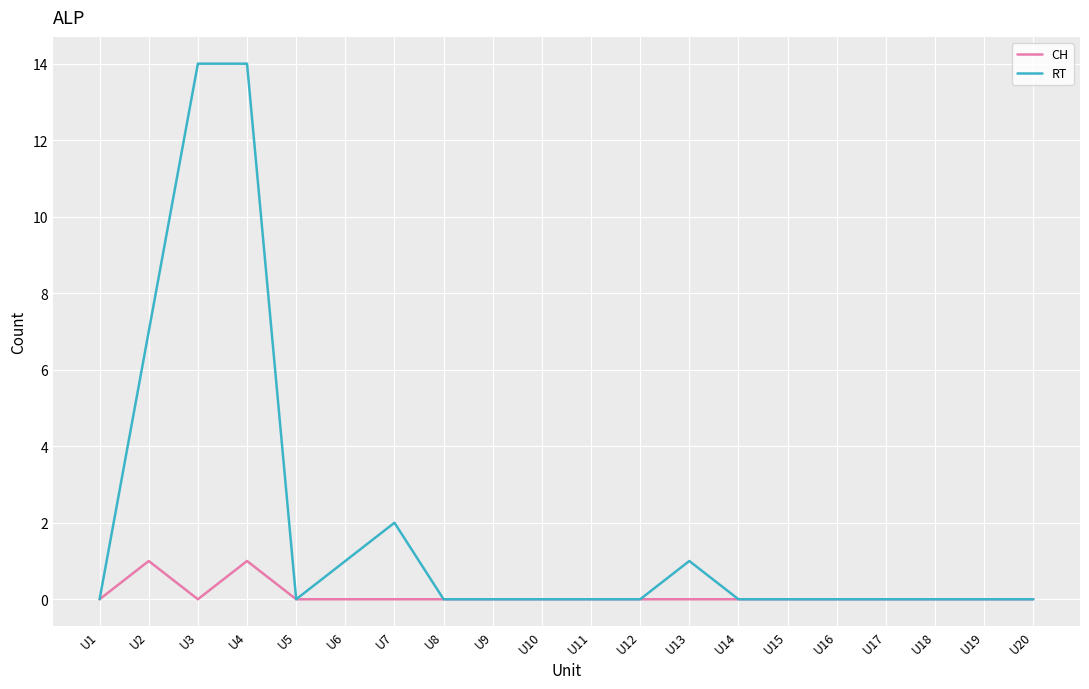

How many distinct data groups are displayed?

2